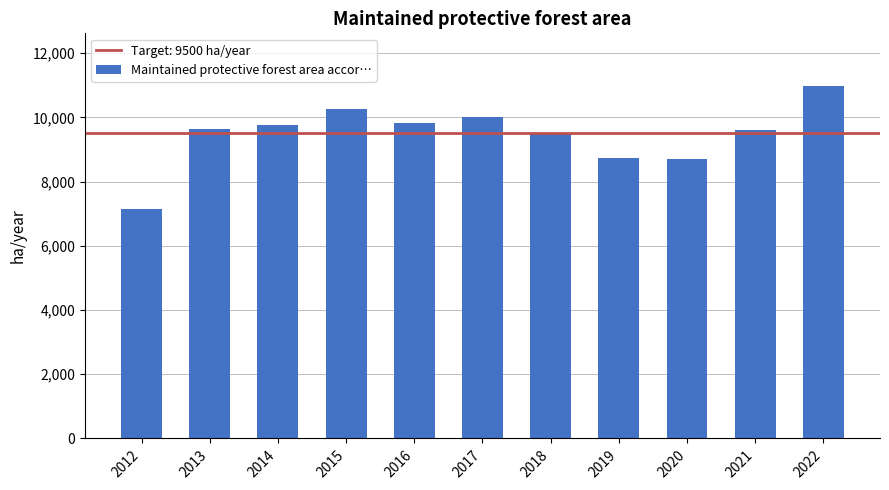

The chart shows a value of 5557.2 at 2021. True or false?

False